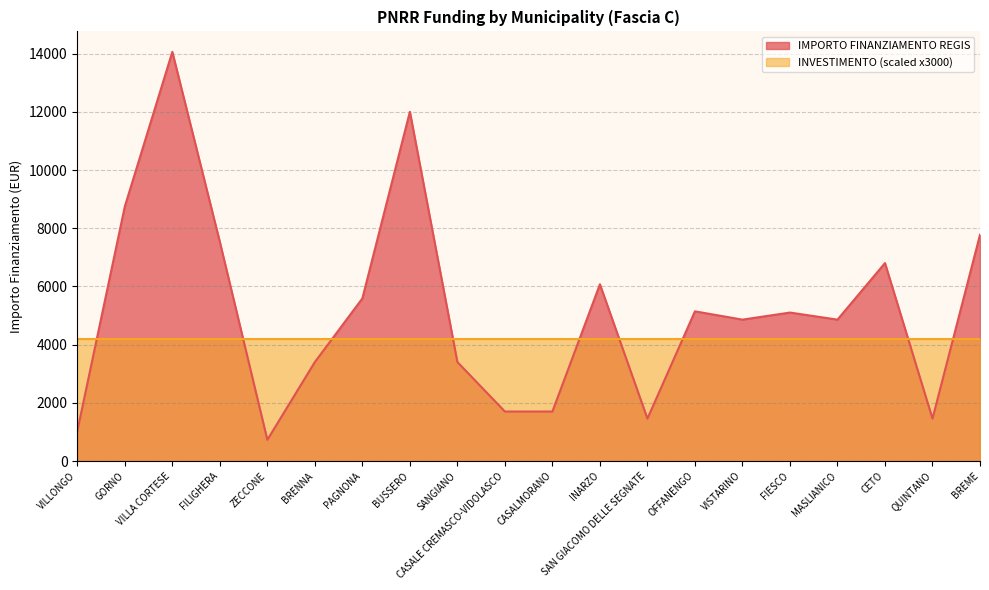

What is the change in value from BUSSERO to OFFANENGO?

-6860